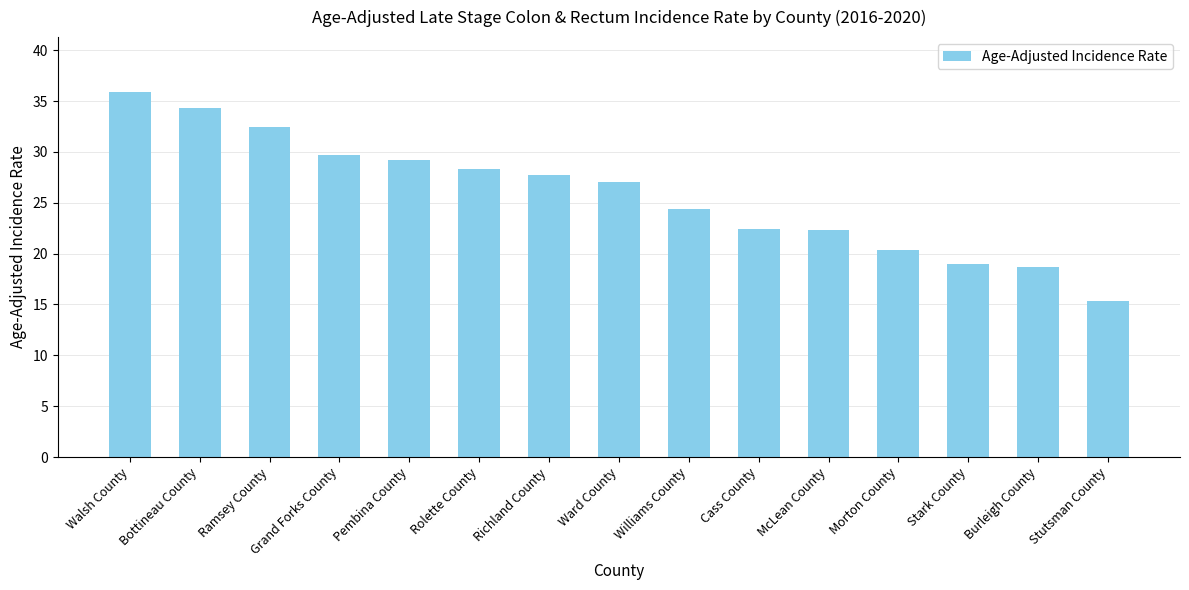

What is the change in value from Cass County to Morton County?

-2.0